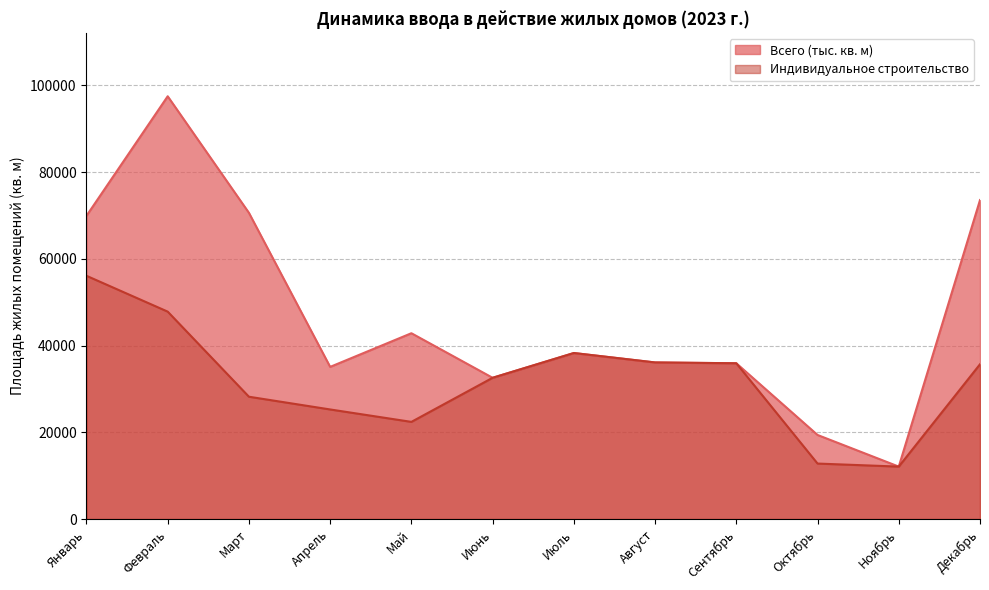

True or false: Индивидуальное строительство and Всего (тыс. кв. м) intersect in this chart.

False